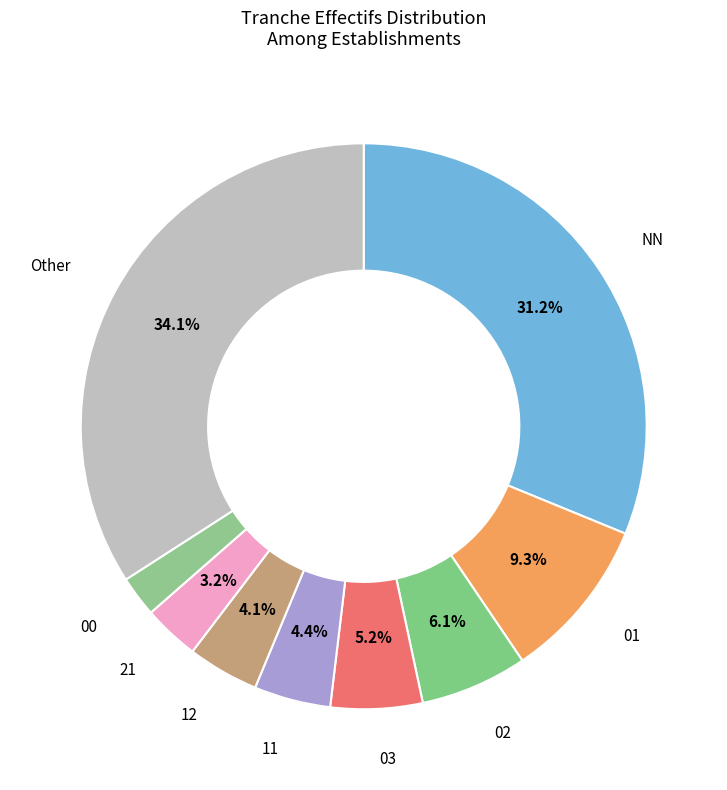

How many segments does this pie chart have?

9